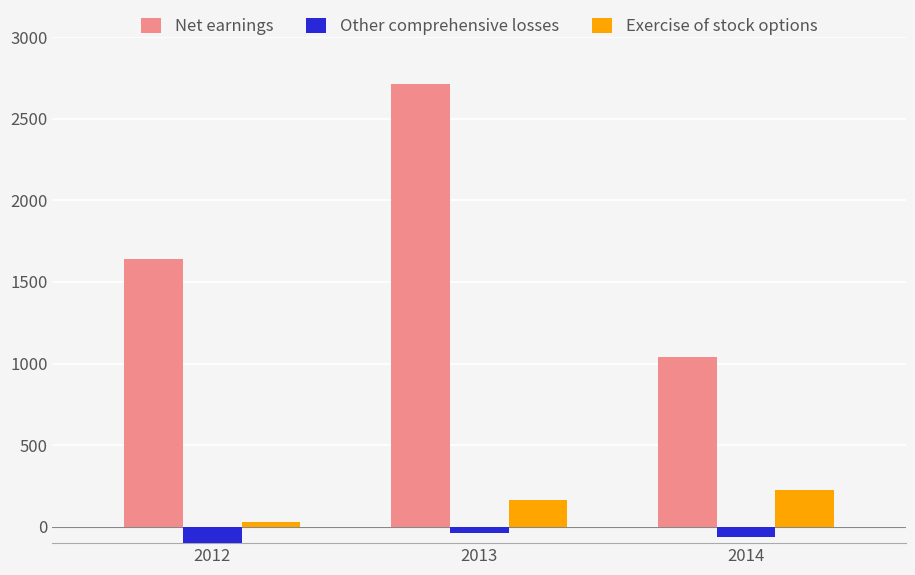

Which category has the highest value in the Net earnings series?

2013